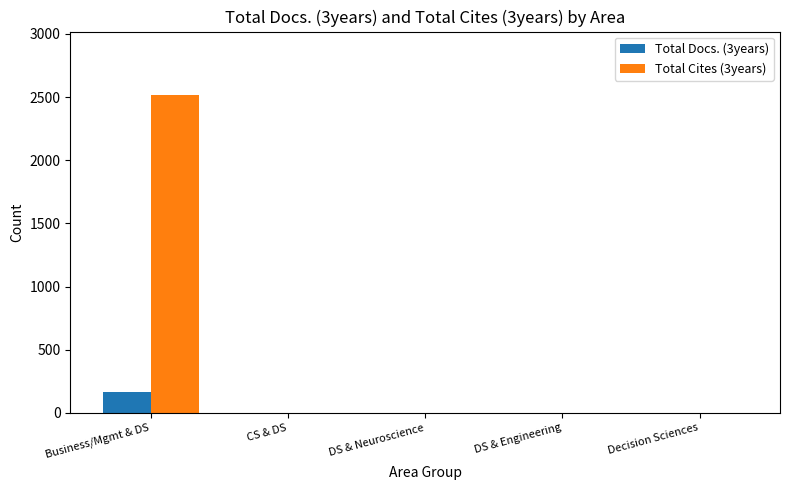

What is the average value of the Total Cites (3years) series?

503